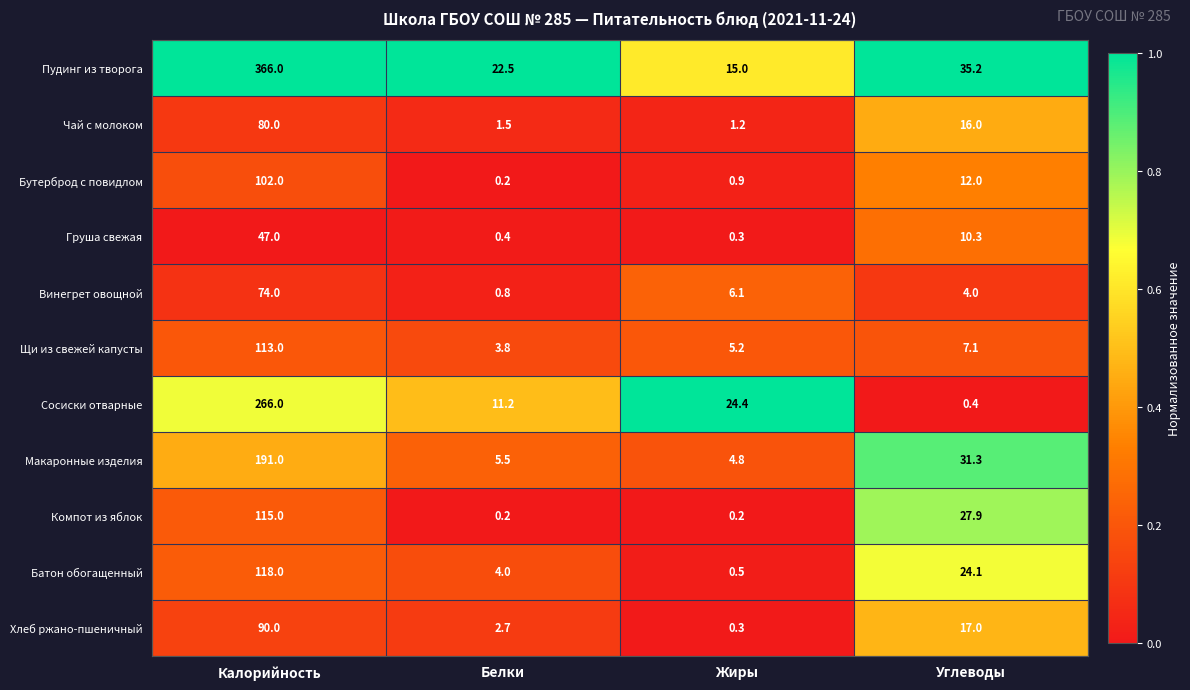

What is the total value across all series at Белки?

52.8